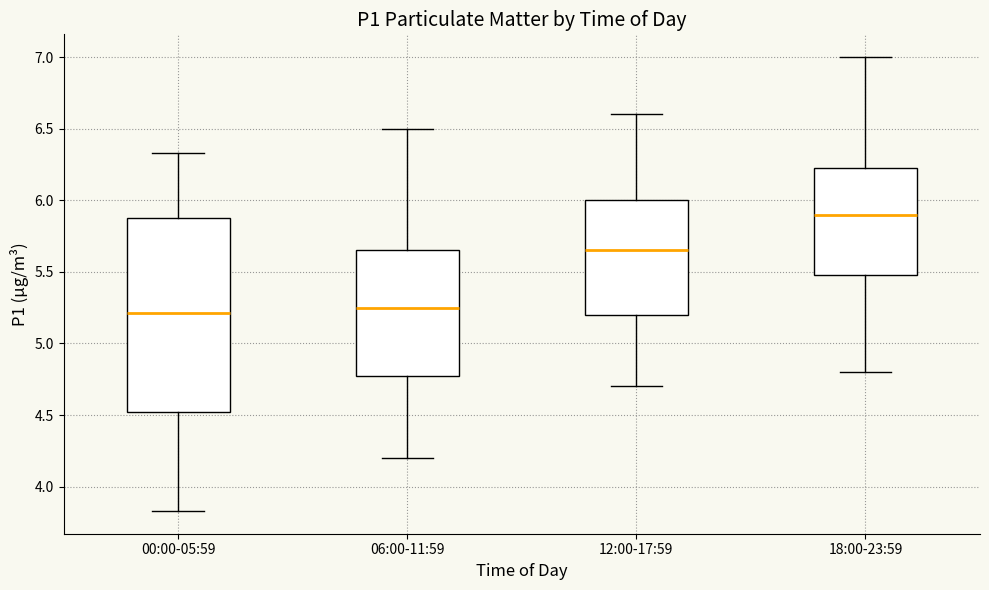

Reading left to right, transcribe this box plot: for each box, give where its median line is, the range the box spans, and where its two whiskers end, as read against the y-axis. The values are not printed on the chart, so give them approximately, as read against the axis.

00:00-05:59: median 5.20, box 4.50 to 5.90, whiskers 3.85 to 6.35
06:00-11:59: median 5.25, box 4.80 to 5.65, whiskers 4.20 to 6.50
12:00-17:59: median 5.65, box 5.20 to 6.00, whiskers 4.70 to 6.60
18:00-23:59: median 5.90, box 5.50 to 6.25, whiskers 4.80 to 7.00